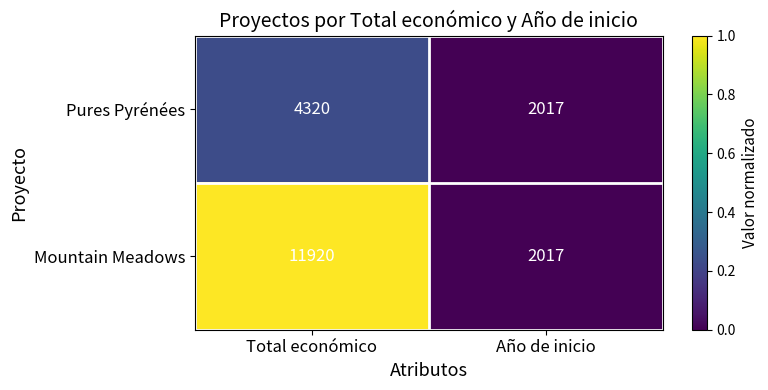

Rank the series by their maximum value, from highest to lowest.

Mountain Meadows, Pures Pyrénées